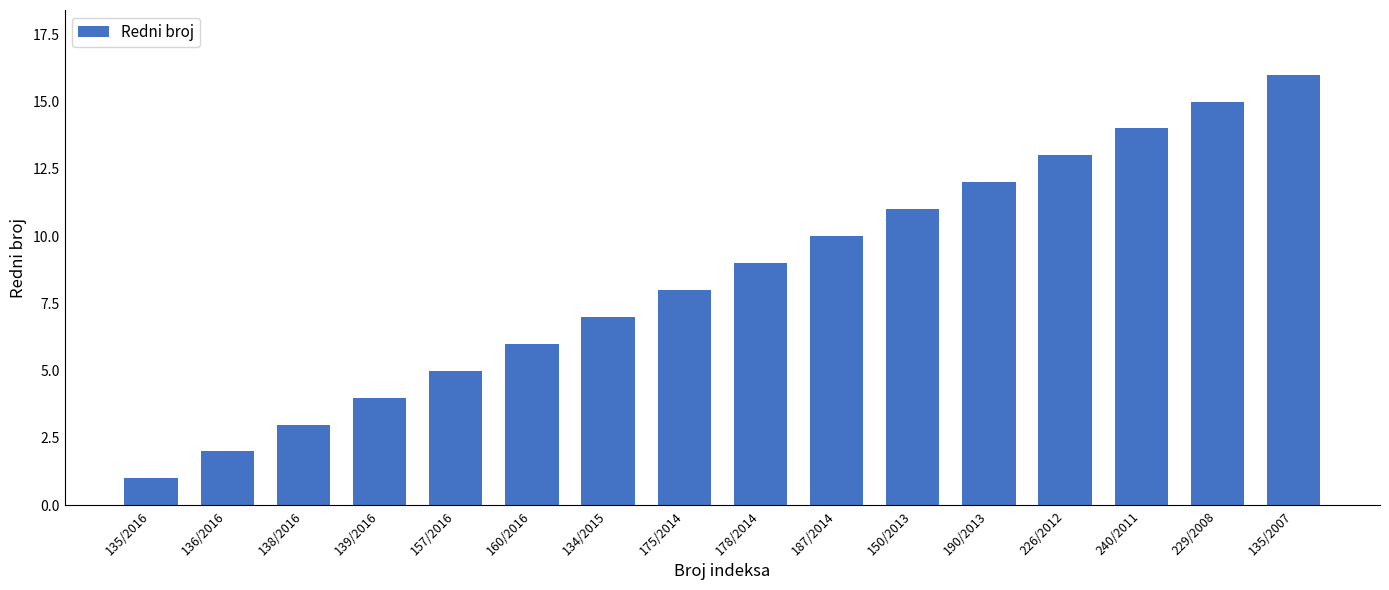

List the labels in order of value, largest first.

135/2007, 229/2008, 240/2011, 226/2012, 190/2013, 150/2013, 187/2014, 178/2014, 175/2014, 134/2015, 160/2016, 157/2016, 139/2016, 138/2016, 136/2016, 135/2016